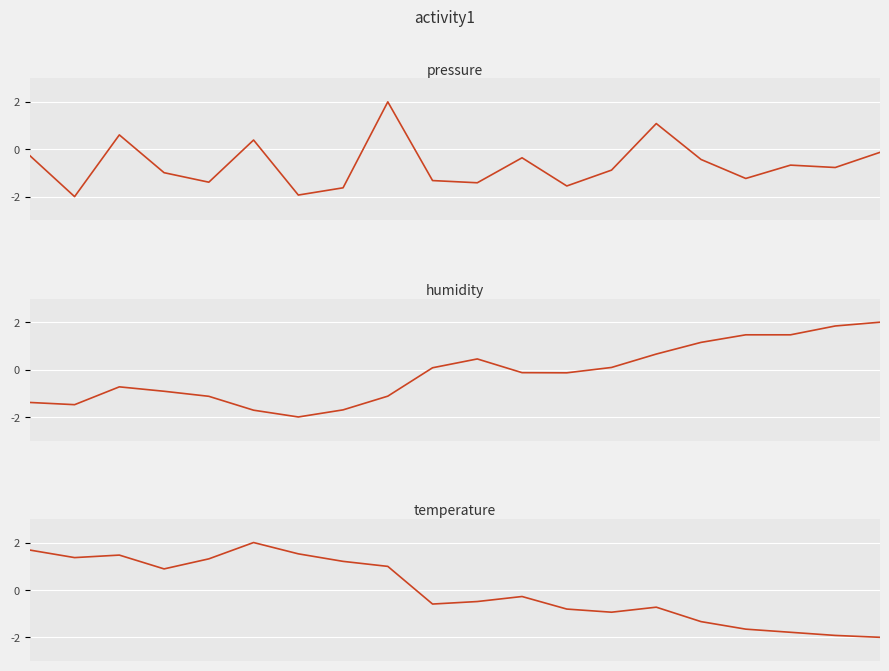

In temperature, how many points are higher than both neighbors (excluding endpoints)?

4